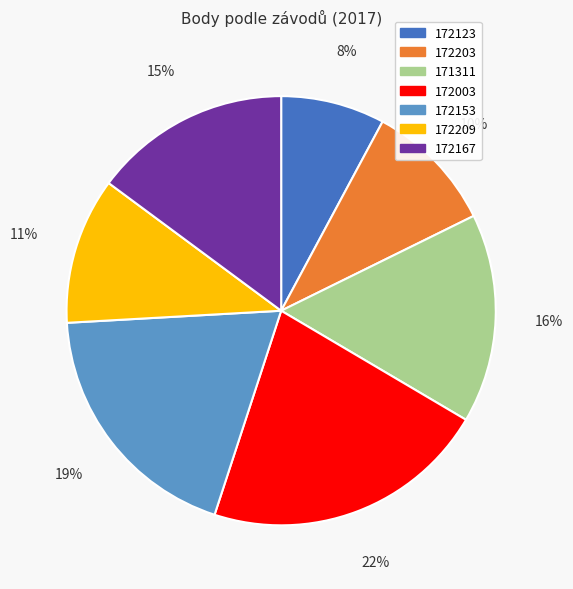

The 172003 slice represents 22% of the pie. True or false?

True